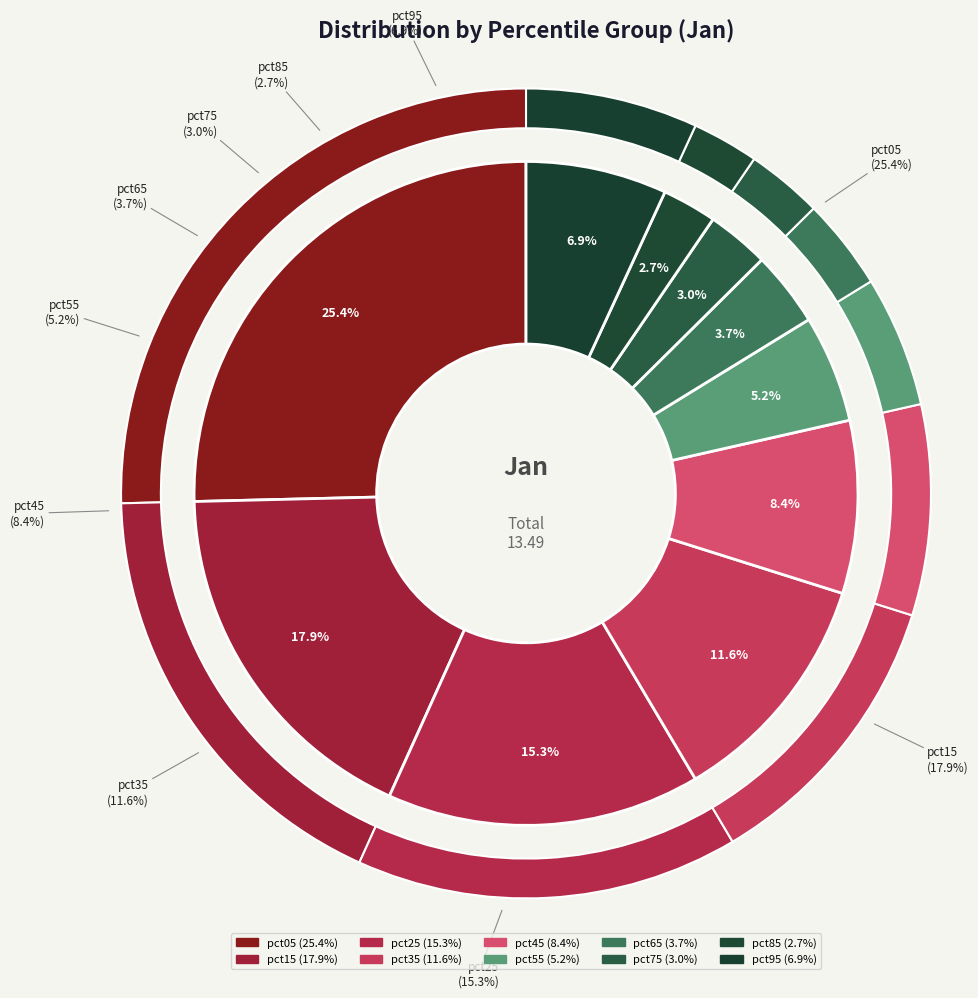

The pct25 slice represents 25% of the pie. True or false?

False